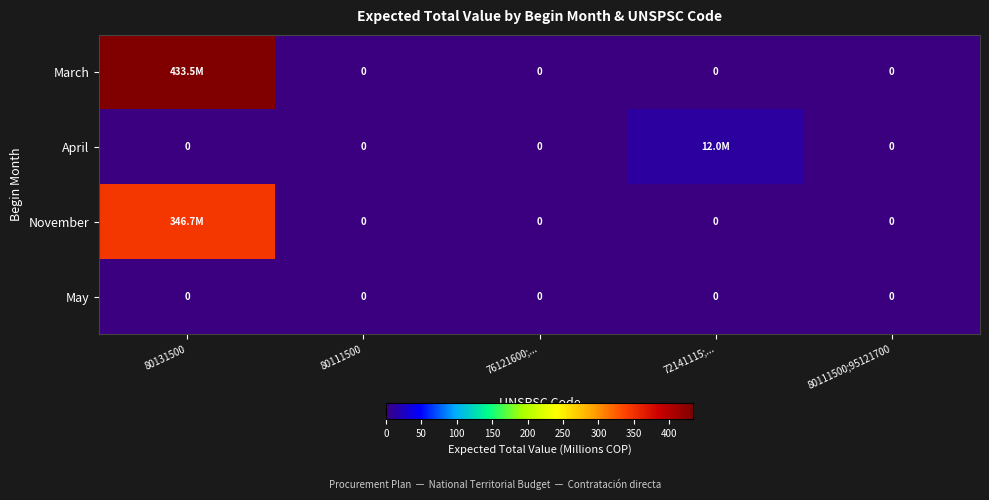

Rank the series at 76121600;... from lowest to highest value.

March, April, November, May